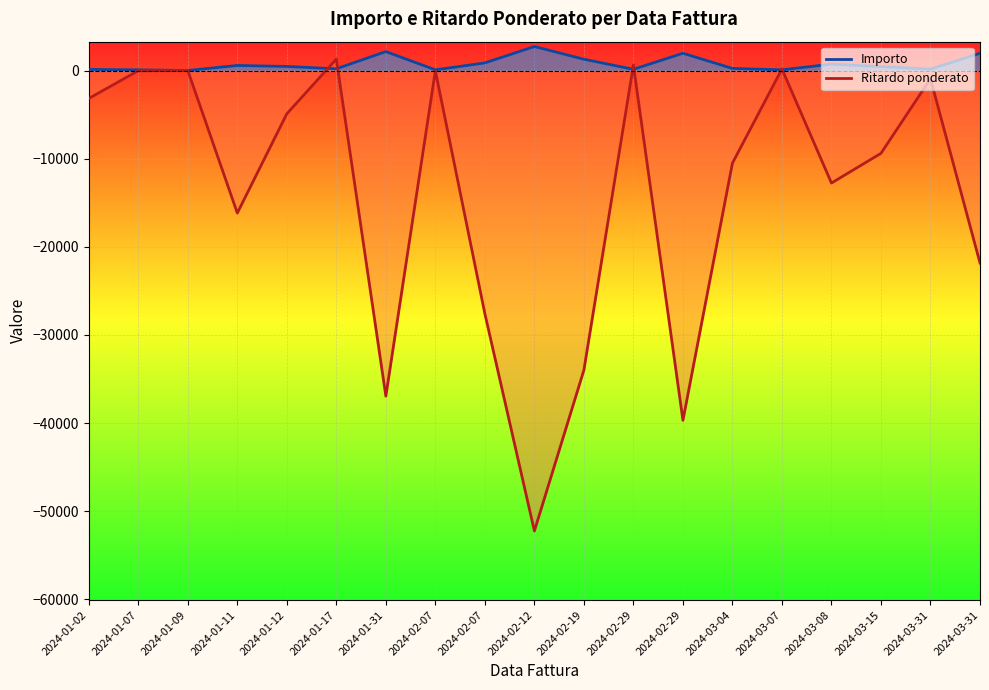

At which category does Importo reach its first local peak?

2024-01-11